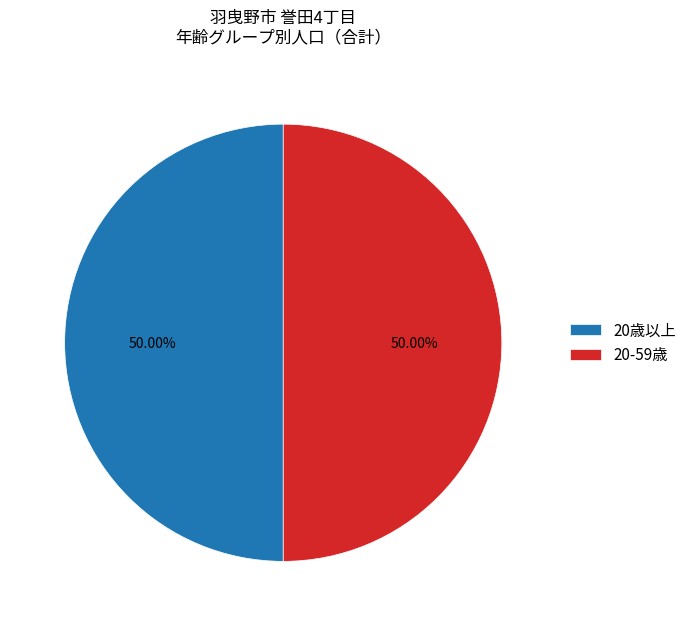

What is the ratio of the value at 20-59歳 to the value at 20歳以上?

1.0